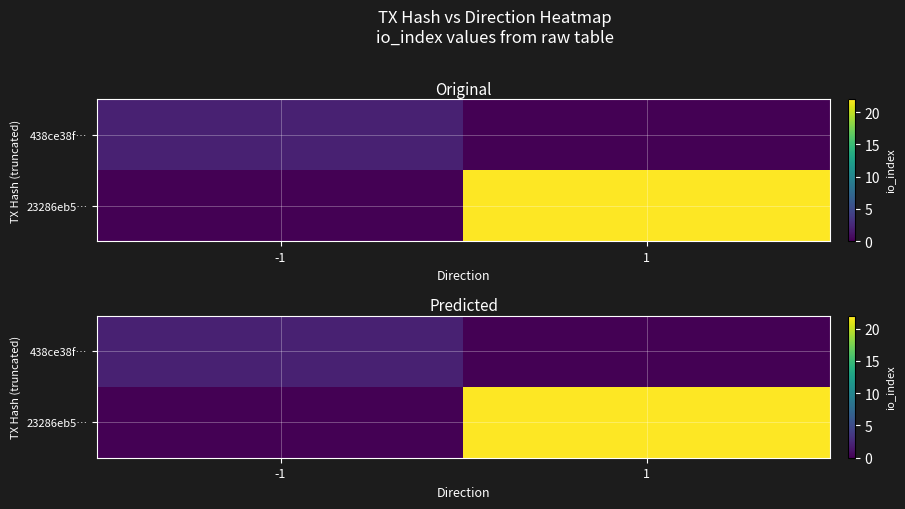

Which series changed the most between -1 and 1?

23286eb5…